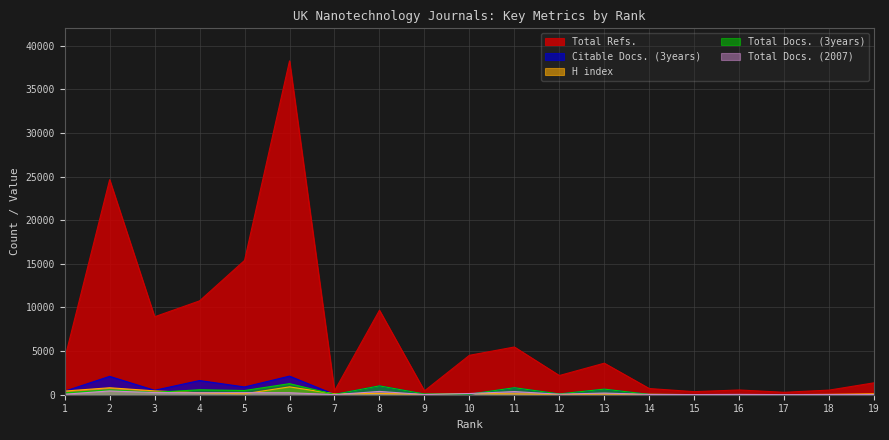

Reading left to right, list all the values displayed in this chart.

Total Docs. (3years): 208	560	279	565	480	1267	35	1012	82	60	802	92	642	34	19	22	0	0	0
Total Docs. (2007): 57	435	246	227	239	228	11	378	19	135	360	57	192	27	17	36	12	26	26
Total Refs.: 4115	24645	8936	10759	15393	38267	442	9680	440	4518	5472	2201	3616	708	353	545	281	530	1367
H index: 419	798	441	216	111	899	109	145	54	135	105	38	79	54	11	17	12	40	107
Citable Docs. (3years): 399	2104	506	1626	888	2132	35	1011	77	47	794	83	630	32	19	22	0	0	0